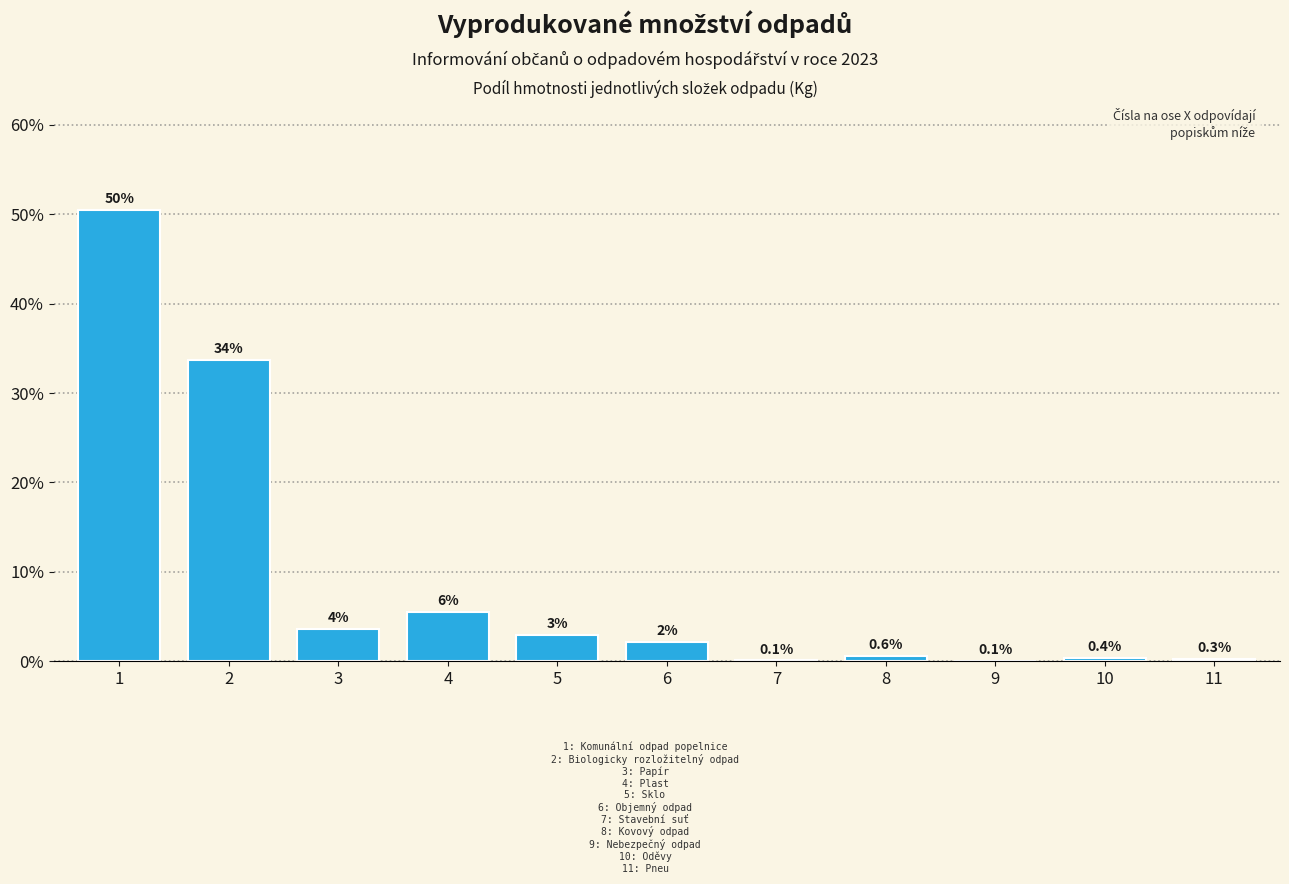

Are the bars horizontal?

No